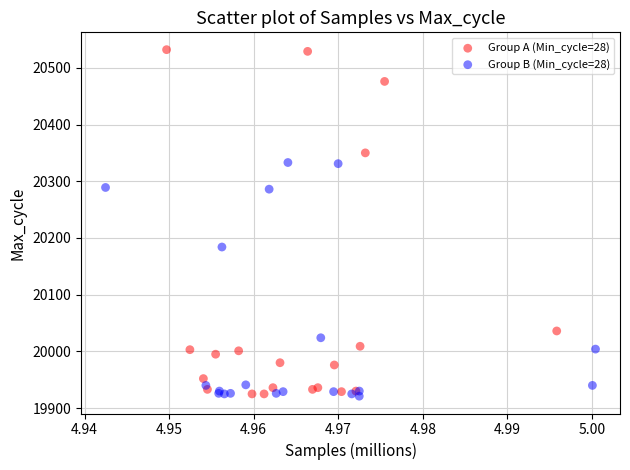

Which series contains the highest Y value?

Group A (Min_cycle=28)